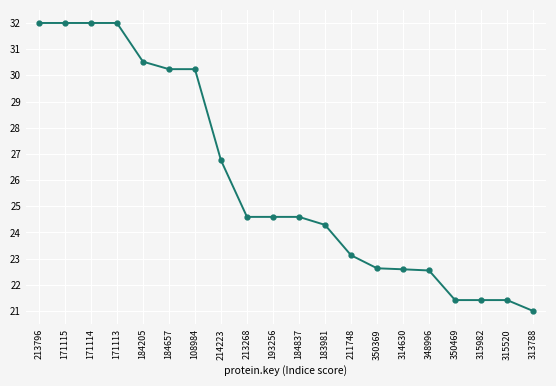

How many lines are shown in the chart?

1